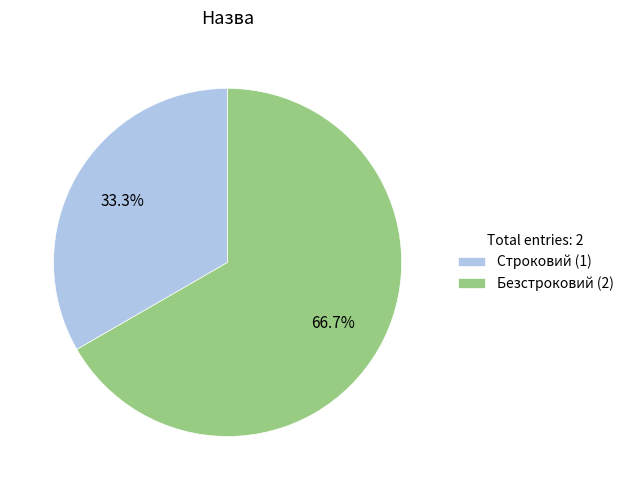

Which has a higher value, Строковий or Безстроковий?

Безстроковий